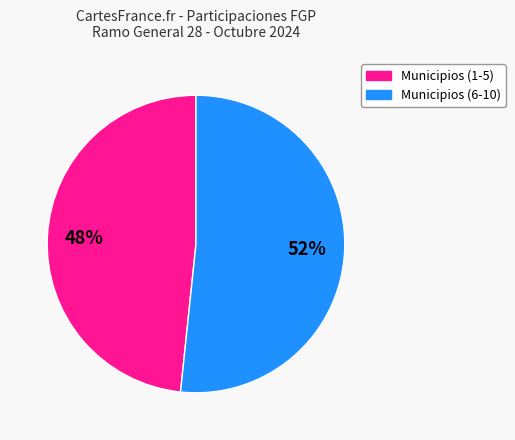

Is there a majority slice in this chart?

Yes